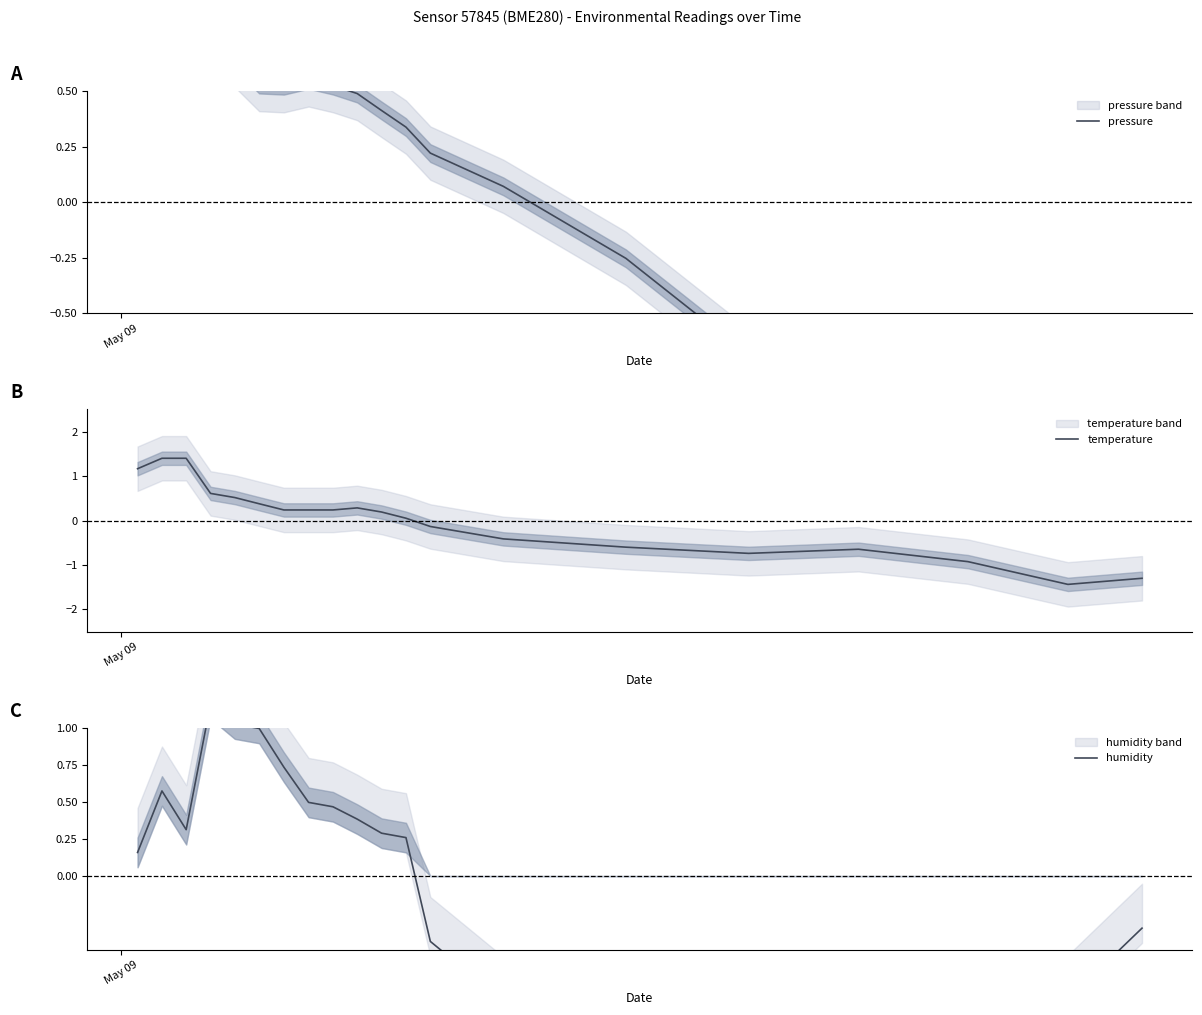

Which series has the largest range (max minus min)?

pressure